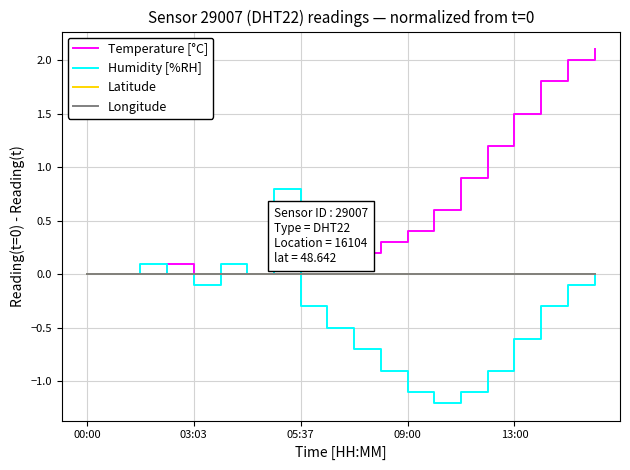

What is the label of the 4th point from the left?

09:00